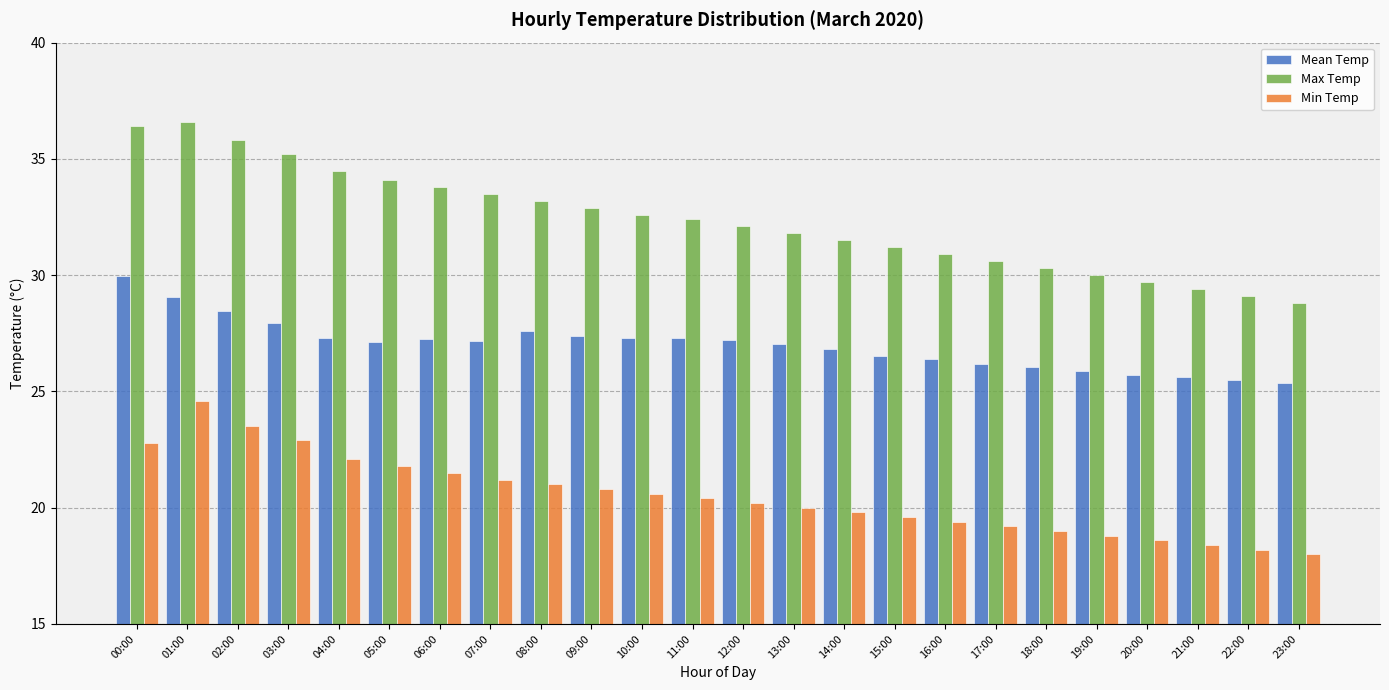

What is the label of the 23rd bar from the left?

22:00